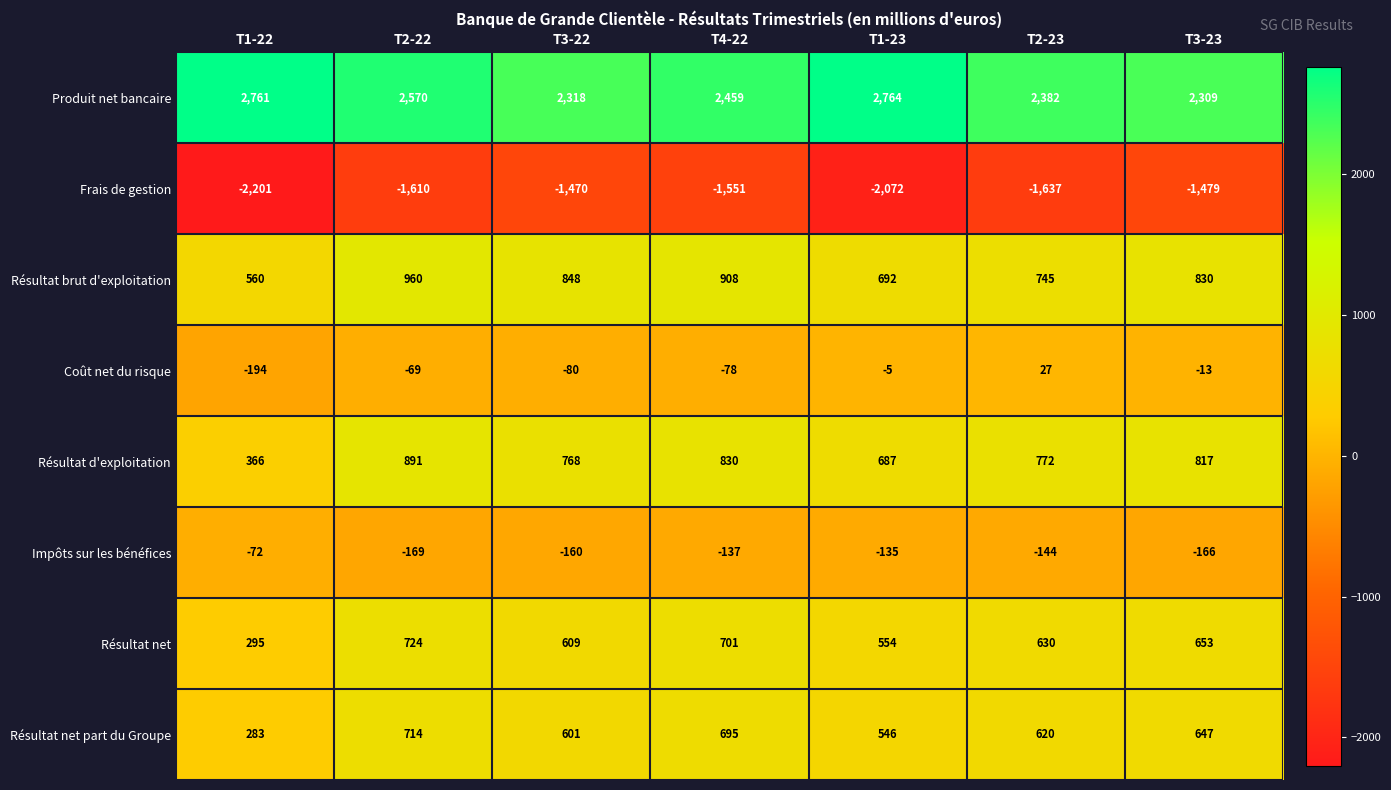

The value of Coût net du risque at T3-22 is -144. True or false?

False